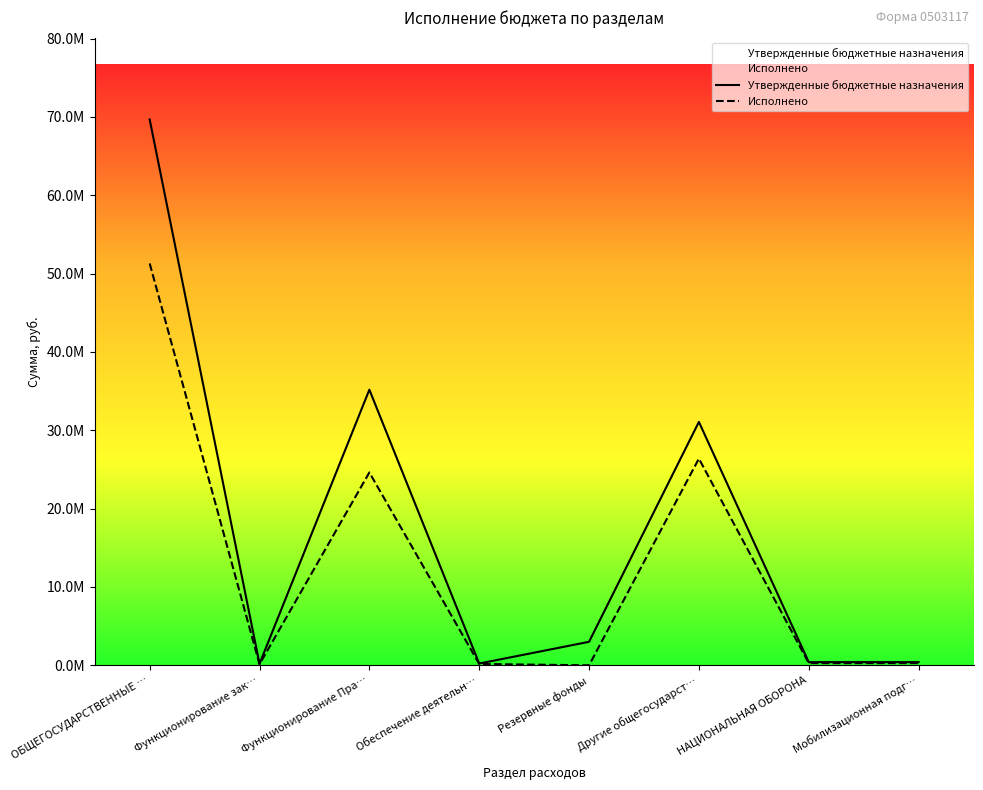

The value of Утвержденные бюджетные назначения at Функционирование зак… is 191800.0. True or false?

True